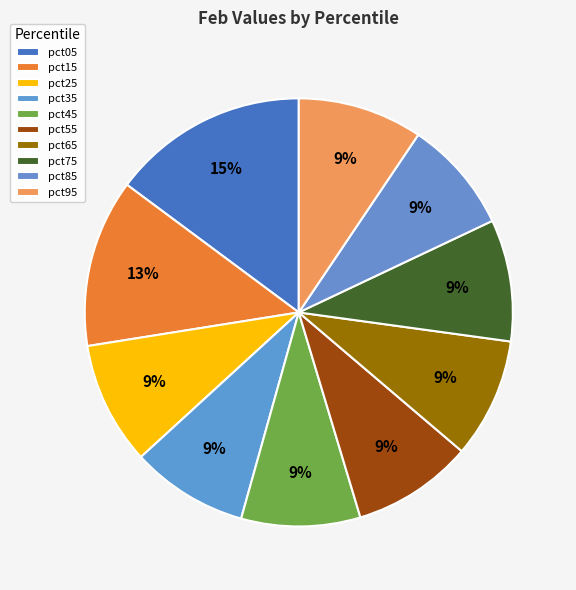

Count the number of slices in the pie.

10